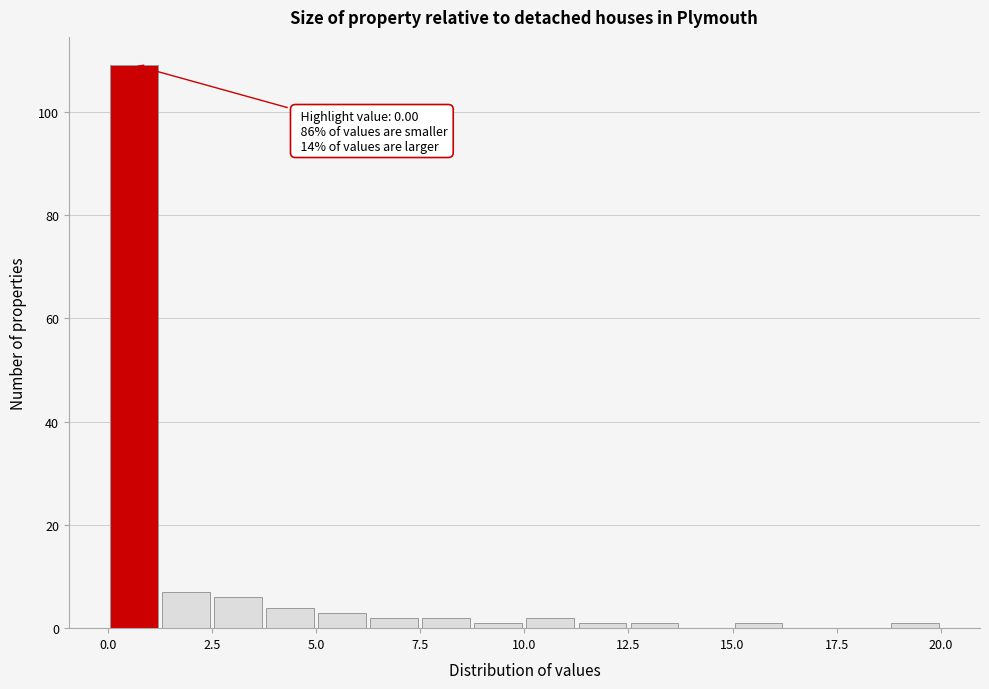

Read against the x-axis, roughly where is the centre of the tallest bar?

0.5